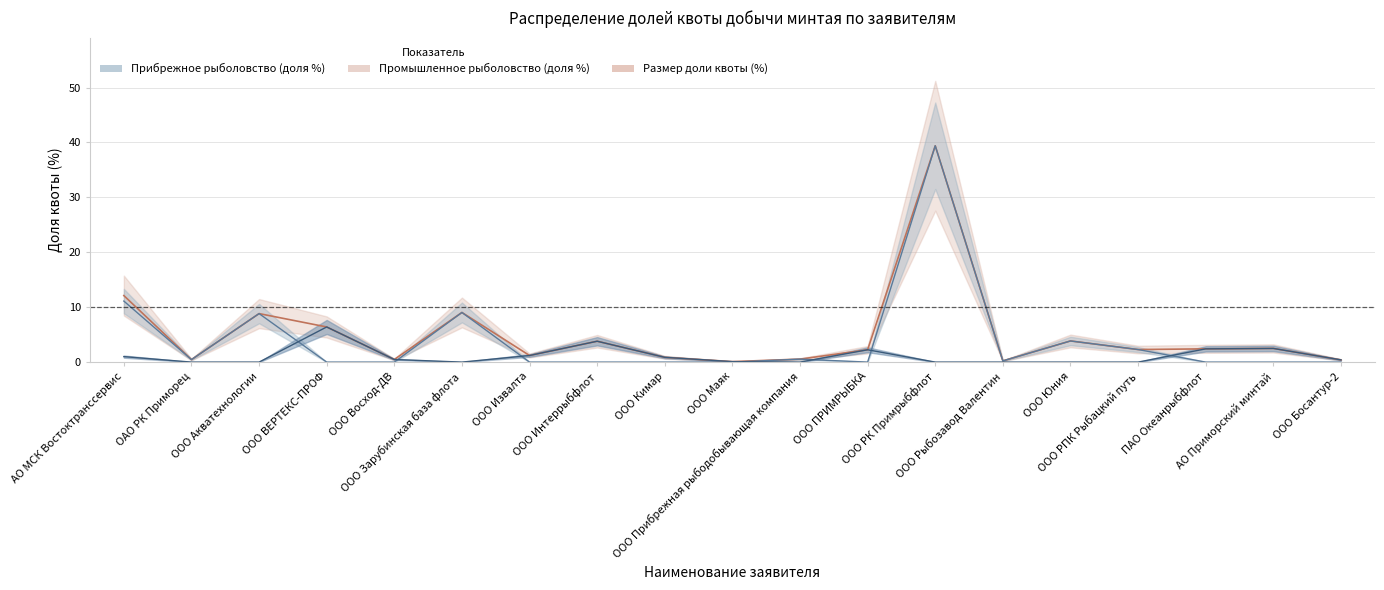

What is the label of the 14th point from the right?

ООО Зарубинская база флота